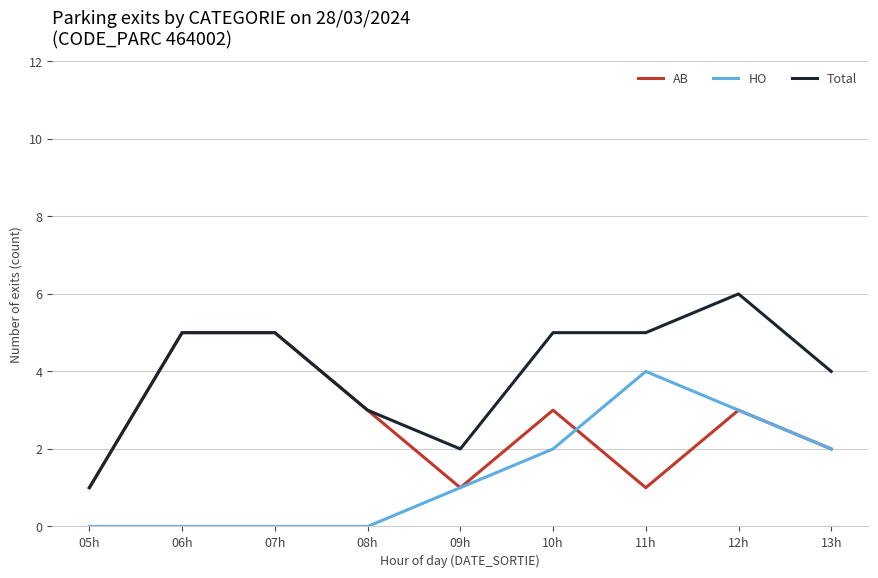

What are all the series names shown in the legend?

AB, HO, Total